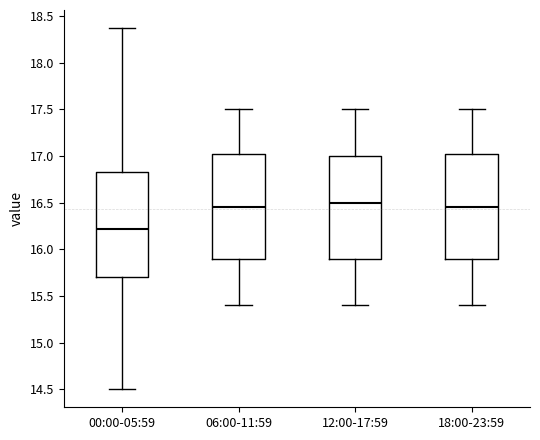

Reading left to right, transcribe this box plot: for each box, give where its median line is, the range the box spans, and where its two whiskers end, as read against the y-axis. The values are not printed on the chart, so give them approximately, as read against the axis.

00:00-05:59: median 16.20, box 15.70 to 16.85, whiskers 14.50 to 18.35
06:00-11:59: median 16.45, box 15.90 to 17.05, whiskers 15.40 to 17.50
12:00-17:59: median 16.50, box 15.90 to 17.00, whiskers 15.40 to 17.50
18:00-23:59: median 16.45, box 15.90 to 17.05, whiskers 15.40 to 17.50